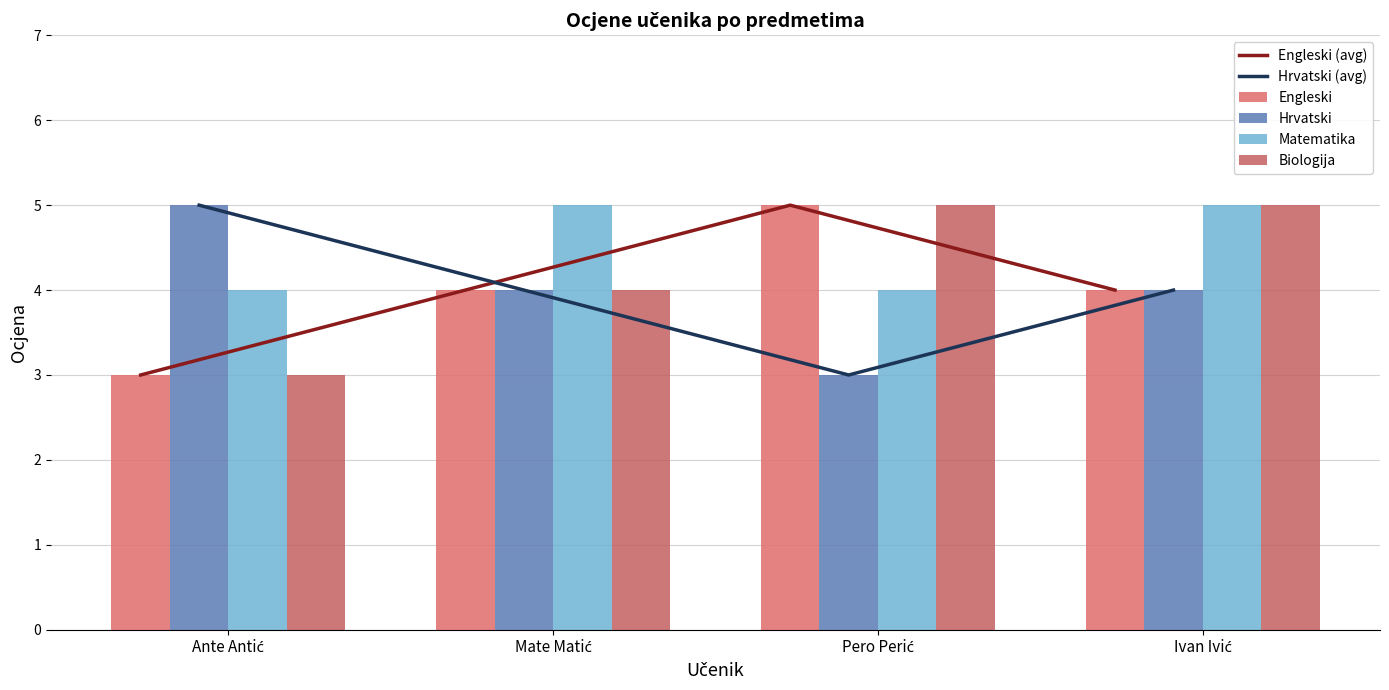

What are all the series names shown in the legend?

Engleski (avg), Hrvatski (avg), Engleski, Hrvatski, Matematika, Biologija